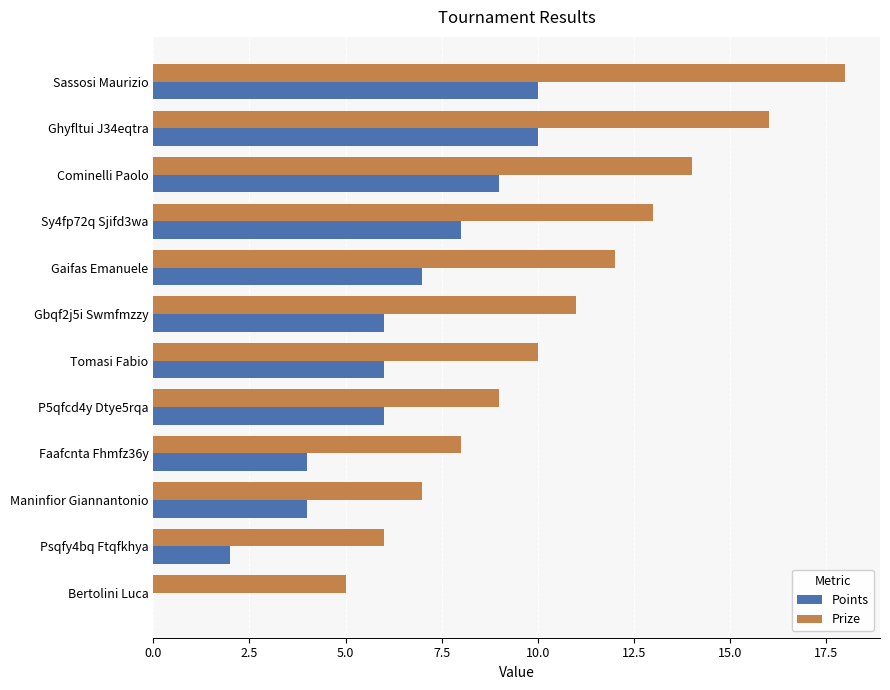

At which category does the chart reach its peak across all series?

Sassosi Maurizio